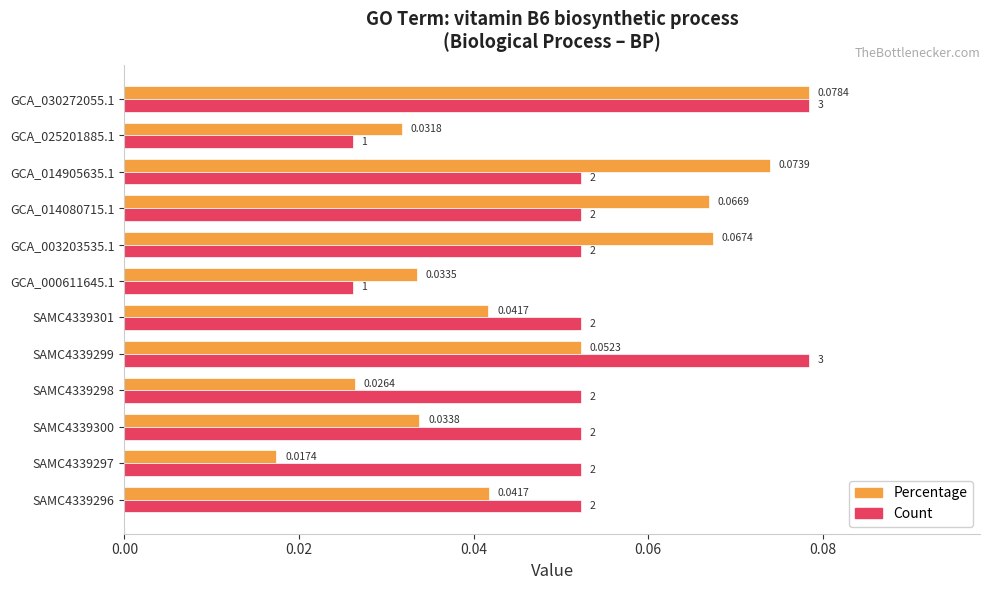

What is the greatest value displayed?

0.1